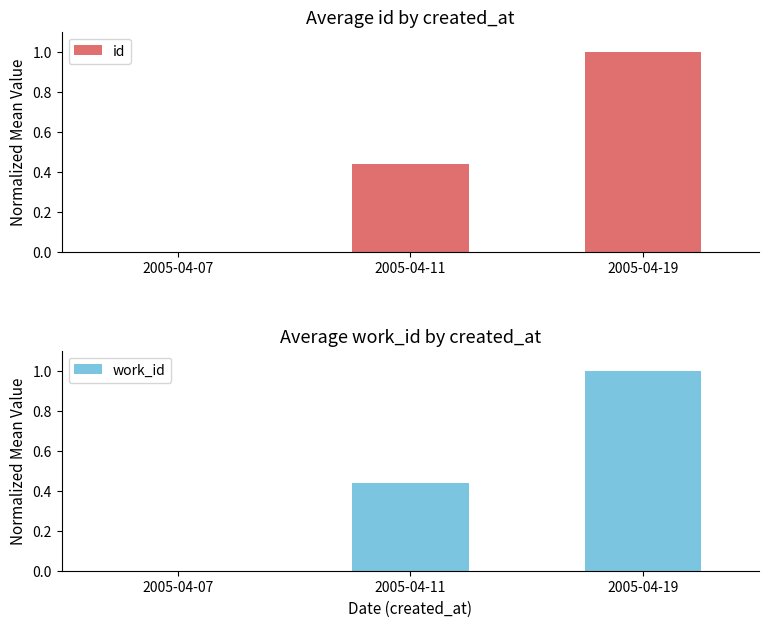

What is the value of the work_id bar at the 3rd from the left?

1.0